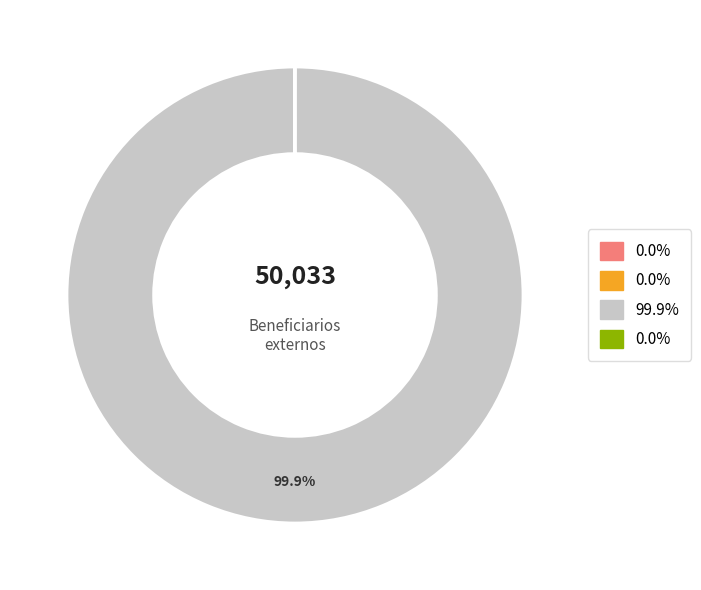

Does any single category account for the majority?

Yes